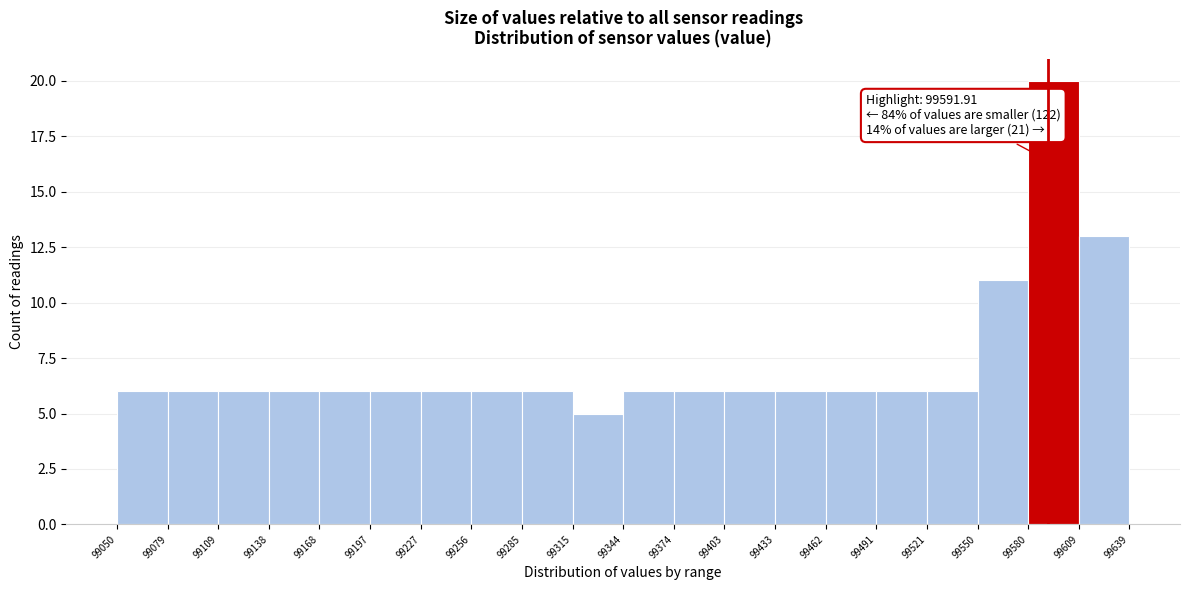

Over which range of the x-axis is the bar tallest?

99580 to 99609